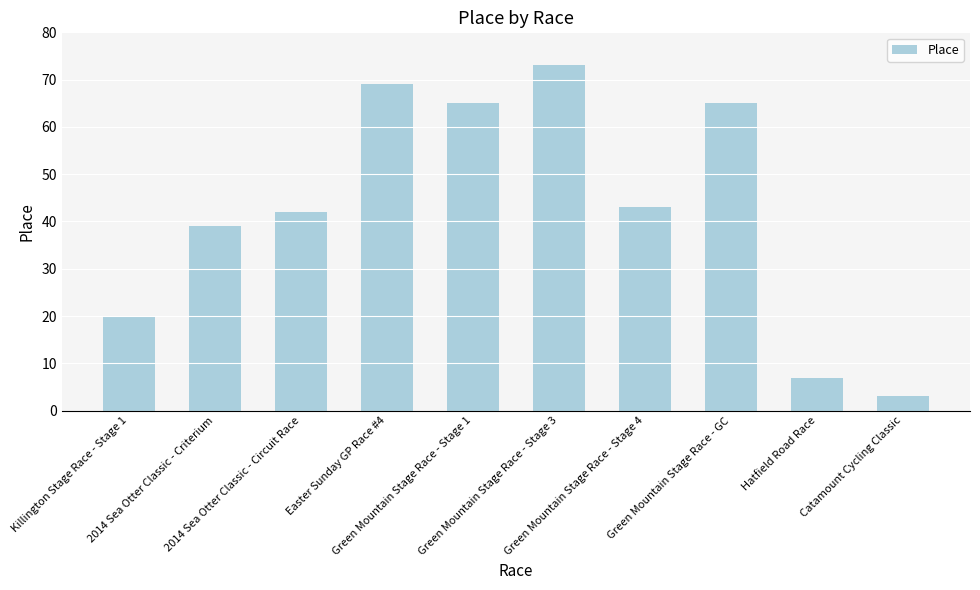

What is the sum of the values at 2014 Sea Otter Classic - Criterium and Easter Sunday GP Race #4?

108